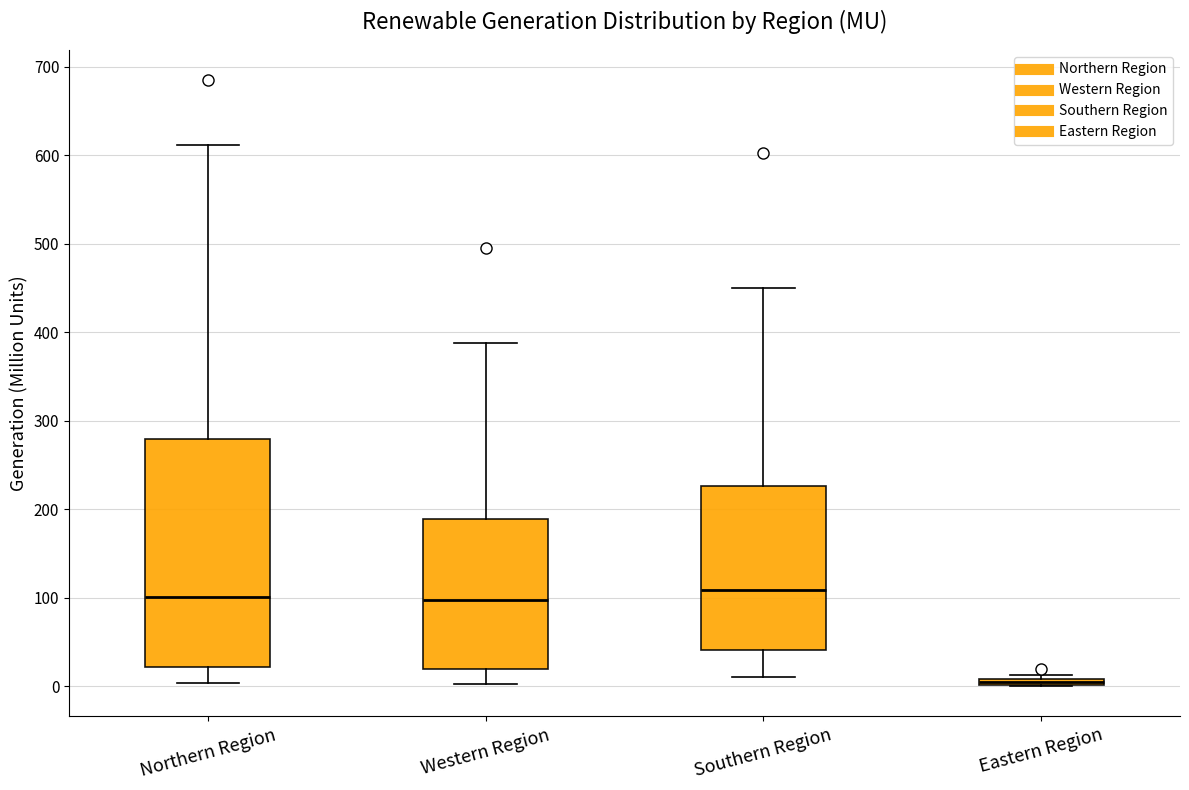

Where is the lower edge of the box for Eastern Region on the y-axis? The values are not printed on the chart, so give them approximately, as read against the axis.

0